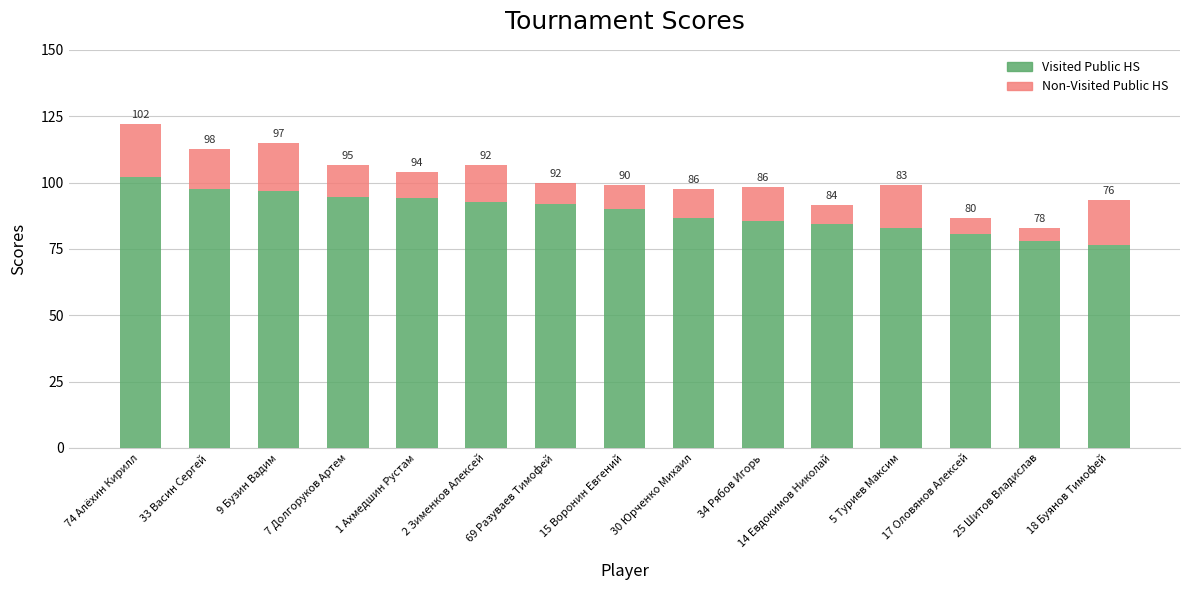

What is the lowest value of the Visited Public HS series?

76.5